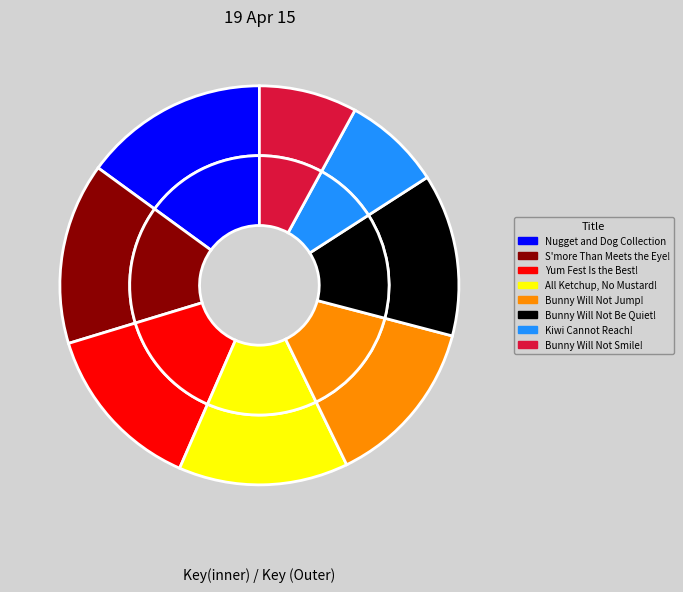

Does any single category account for the majority?

No